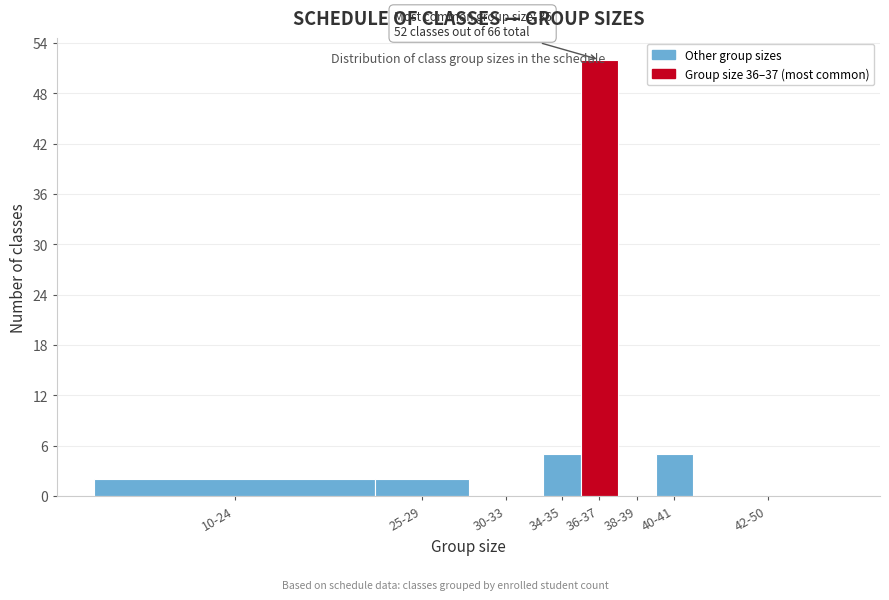

What is the sum of all values?

66